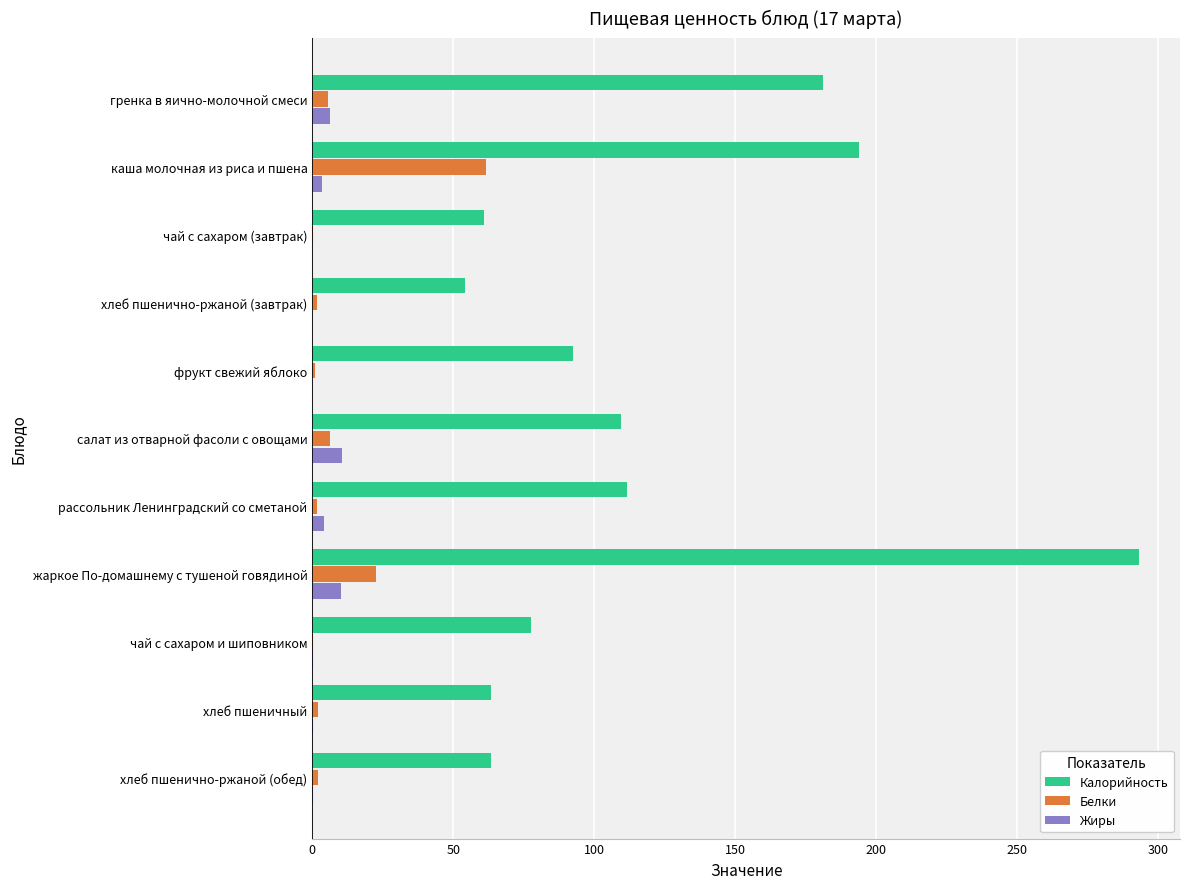

The value of Калорийность at хлеб пшенично-ржаной (обед) is 16.3. True or false?

False